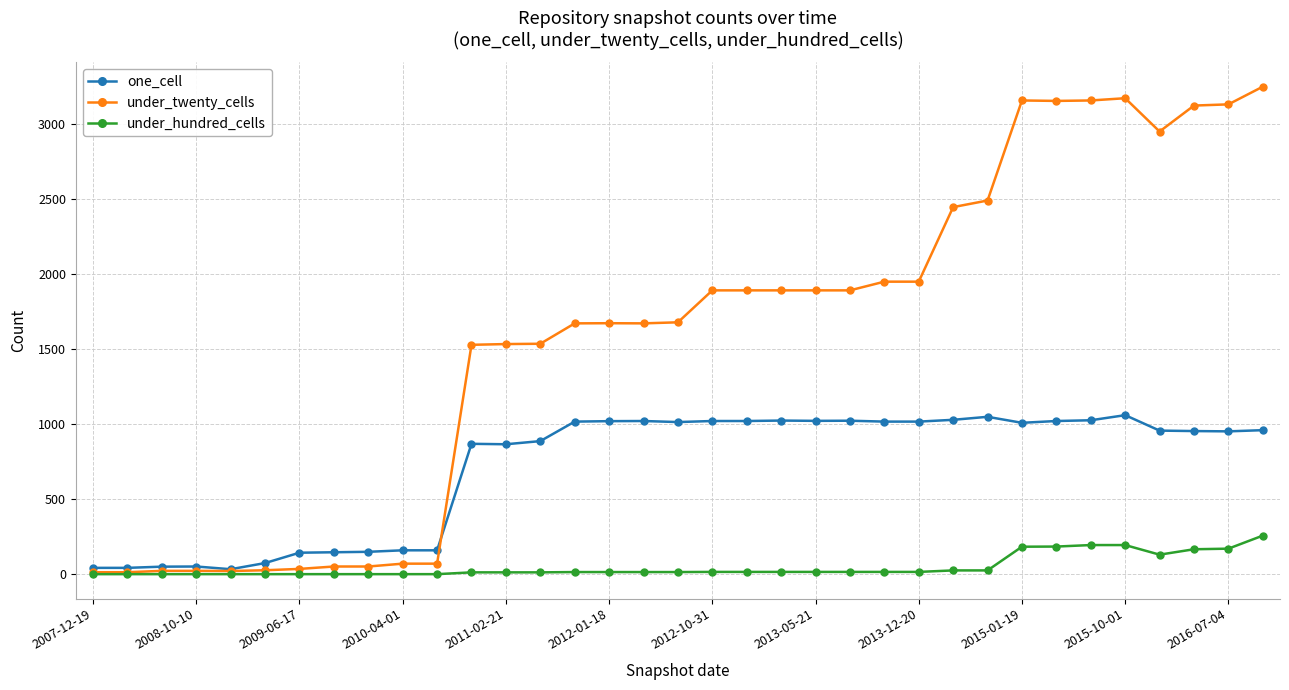

Which series has the largest total across all categories?

under_twenty_cells